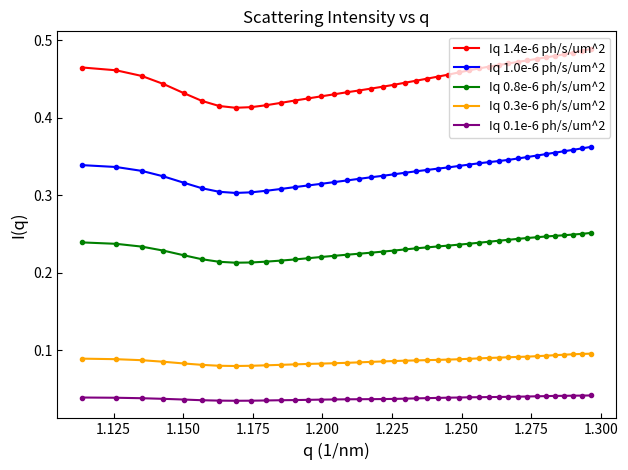

Which series has the widest spread of values?

Iq 1.4e-6 ph/s/um^2